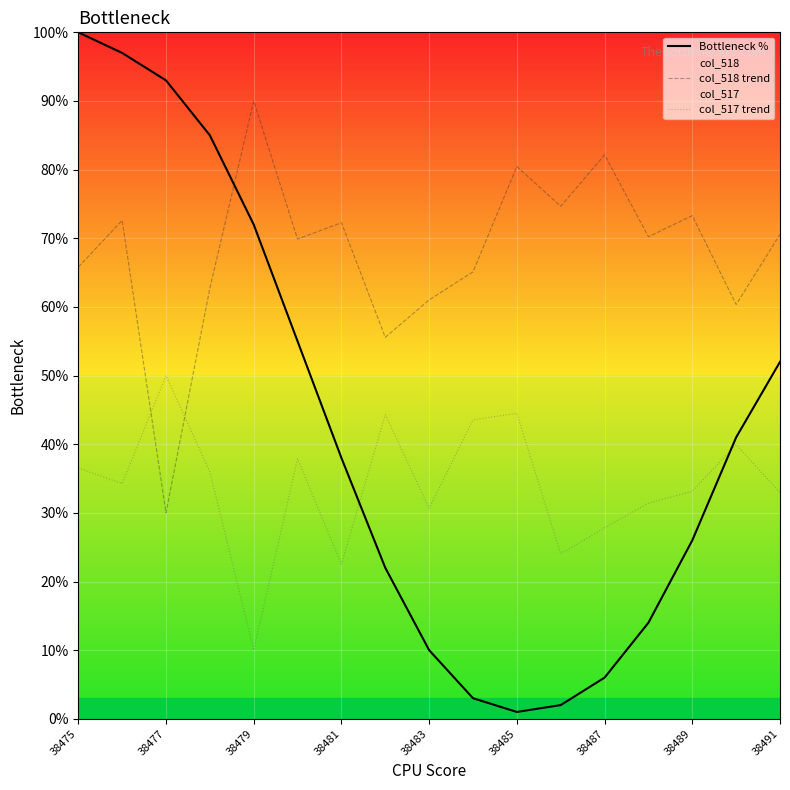

List the series in order of their overall mean, lowest first.

col_517 trend, Bottleneck %, col_518 trend